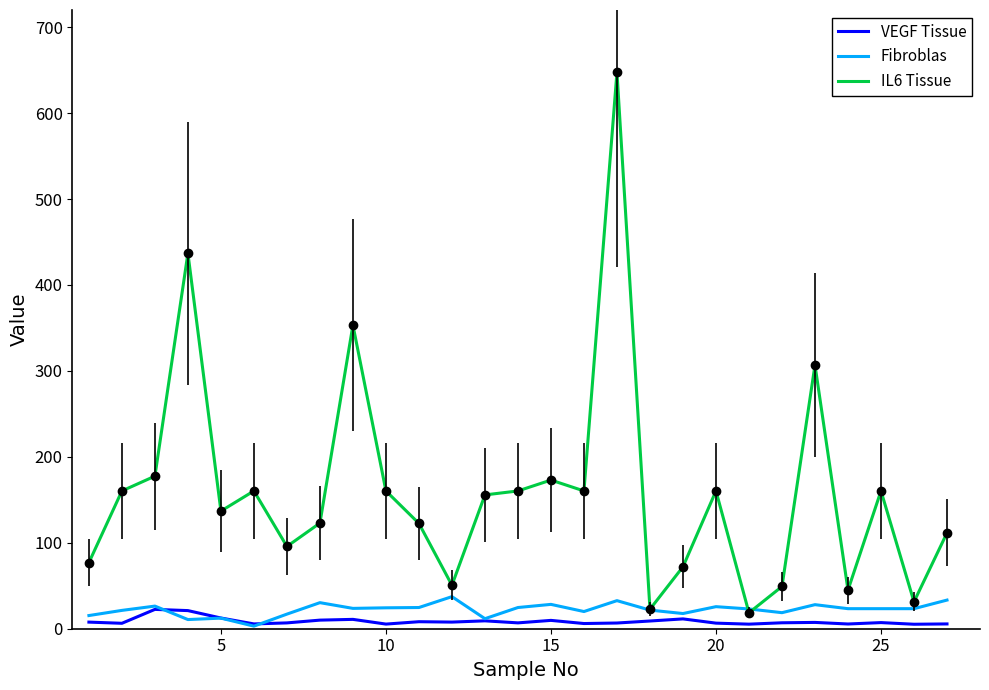

What is the difference between the maximum and minimum values in the VEGF Tissue series?

17.3